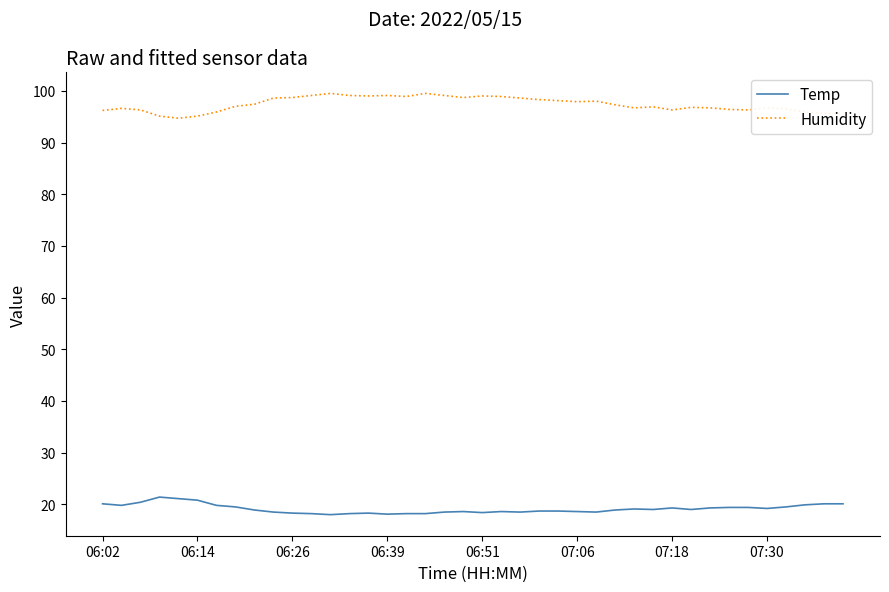

True or false: Temp and Humidity cross at least once.

False